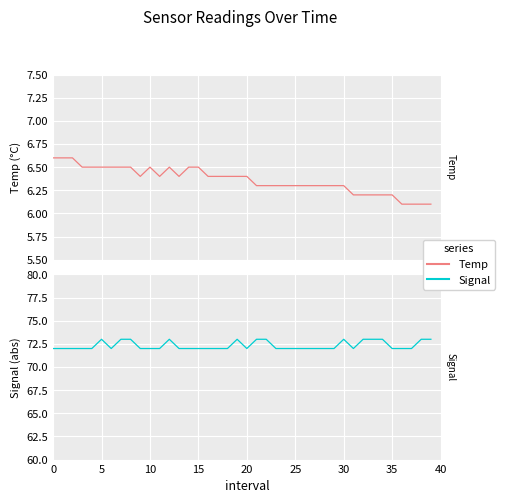

Is the value of Signal (abs) at 26 greater than the value of Temp at 9?

Yes